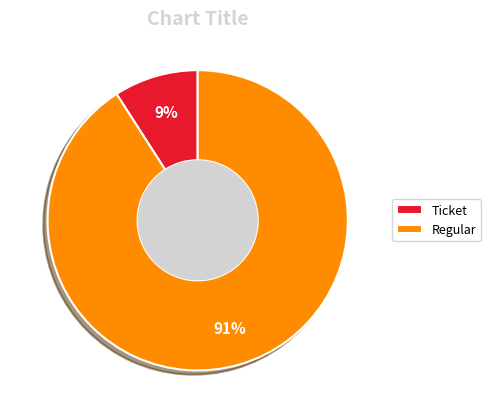

Which has a higher value, Ticket or Regular?

Regular